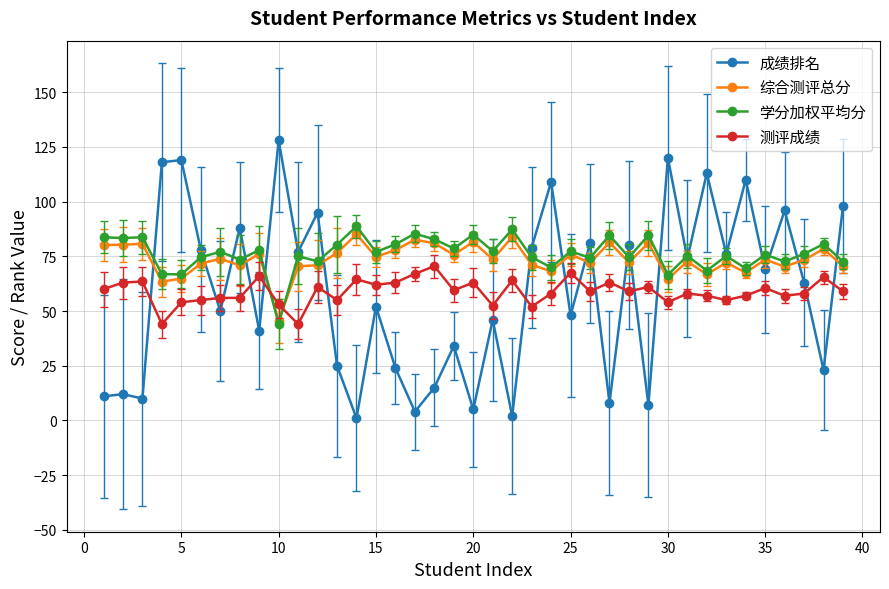

Count the number of categories in the chart.

39